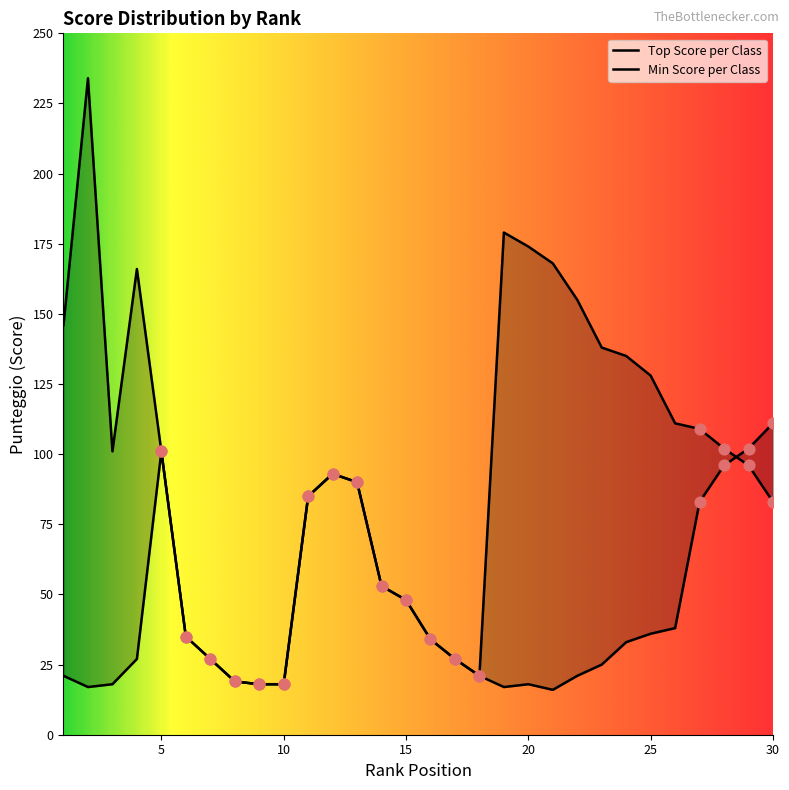

What is the total value across all series at 2?

251